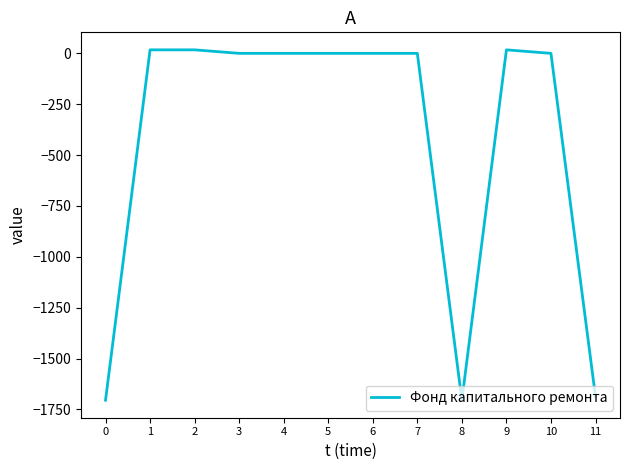

Is it true that the value at 10 is 863.1?

False